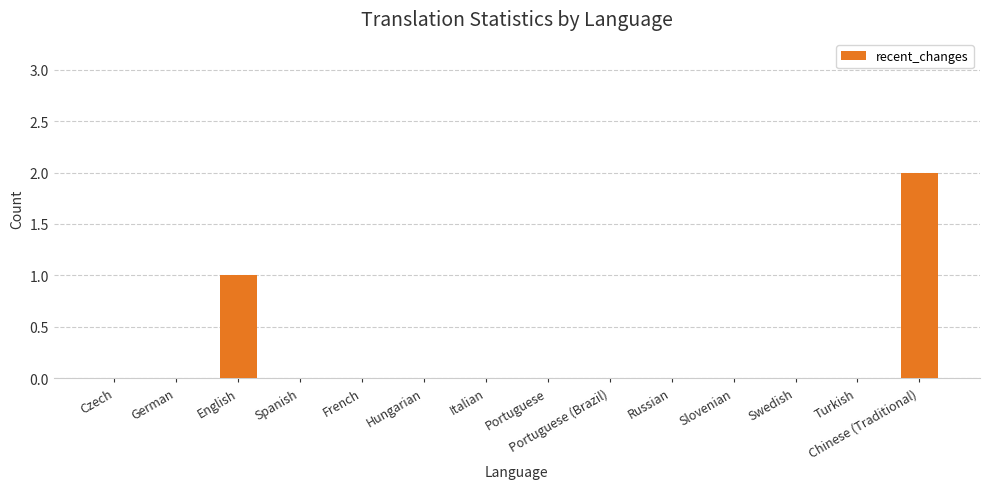

Count the number of data series in this chart.

1